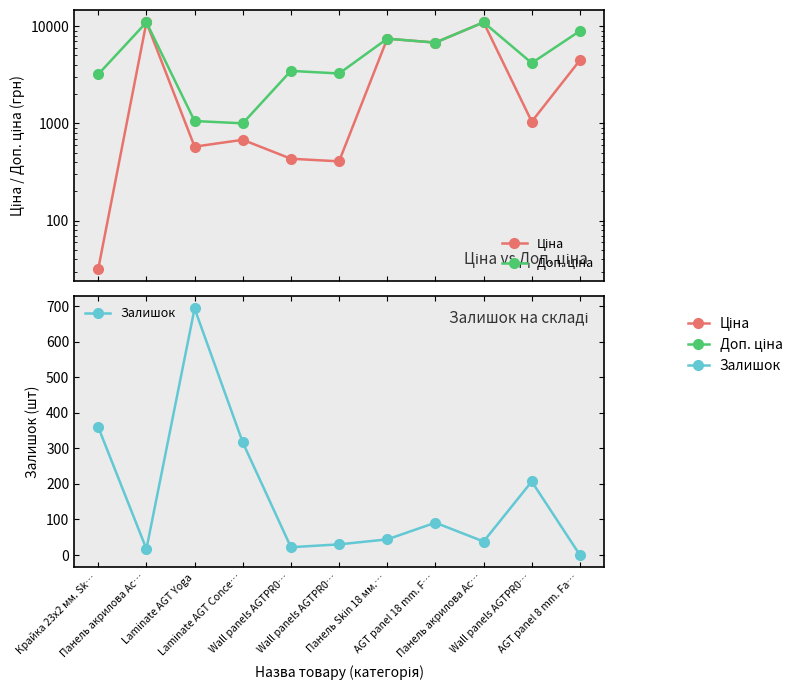

The Ціна series shows 10964.4 at Панель акрилова Ac…. True or false?

True